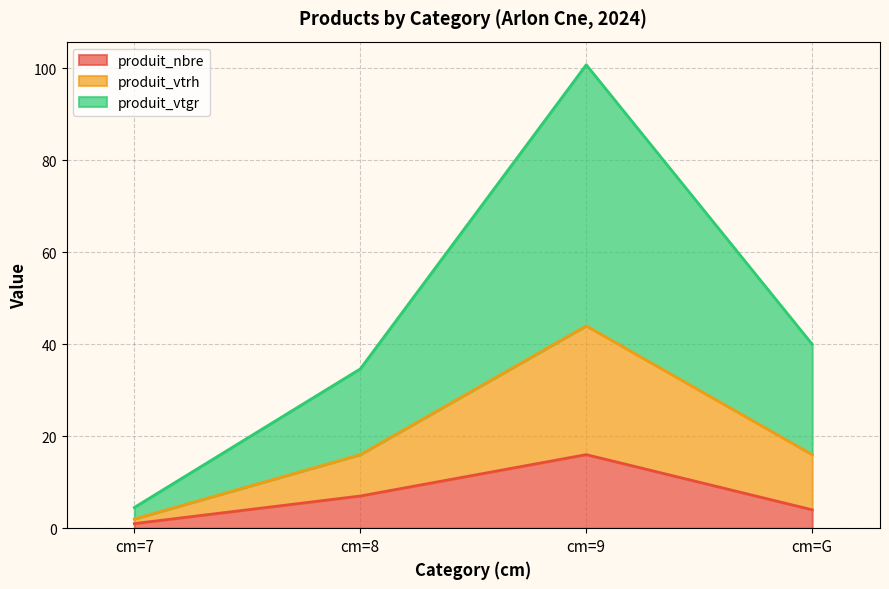

What is the total value across all series at cm=9?

100.8